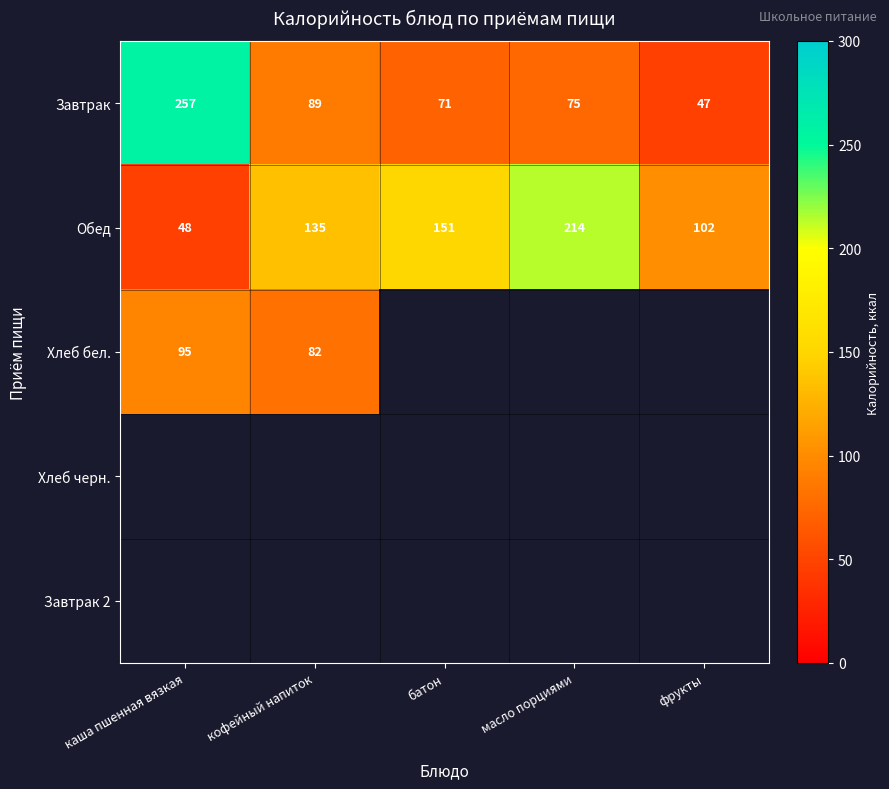

The value of Обед at кофейный напиток is 227.9. True or false?

False